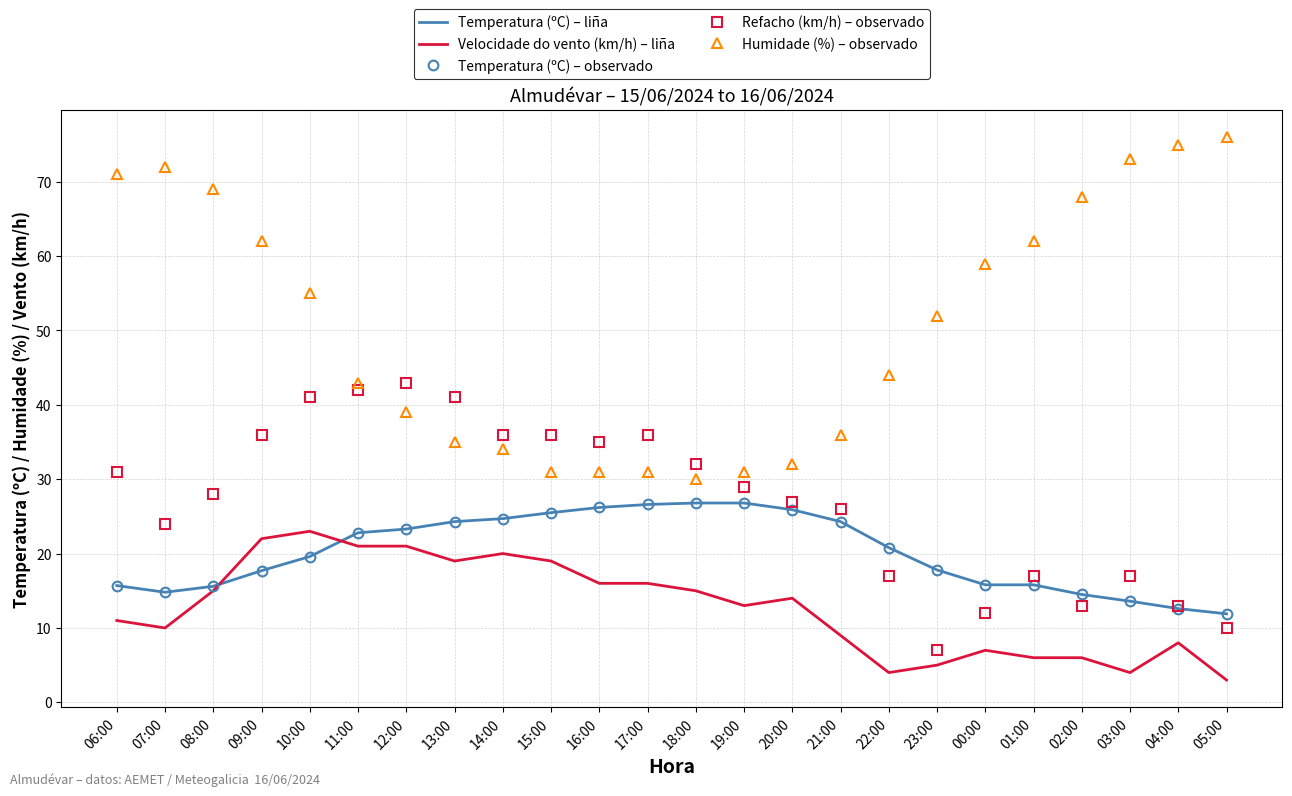

What is the maximum value shown in the chart?

76.0